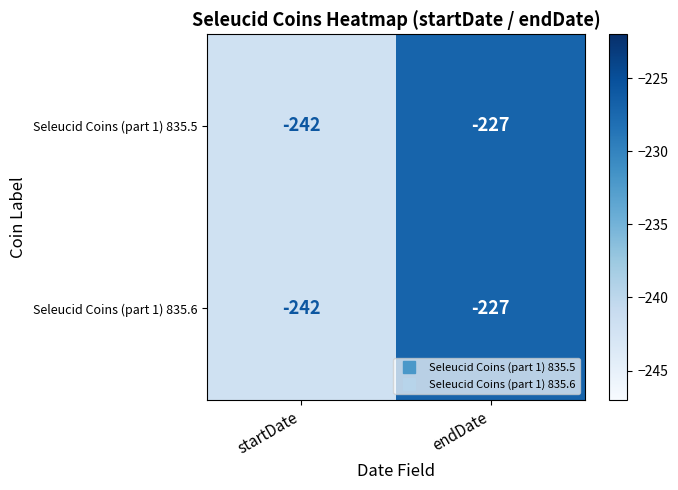

Reading left to right, list all the values displayed in this chart.

Seleucid Coins (part 1) 835.5: startDate=-242	endDate=-227
Seleucid Coins (part 1) 835.6: startDate=-242	endDate=-227